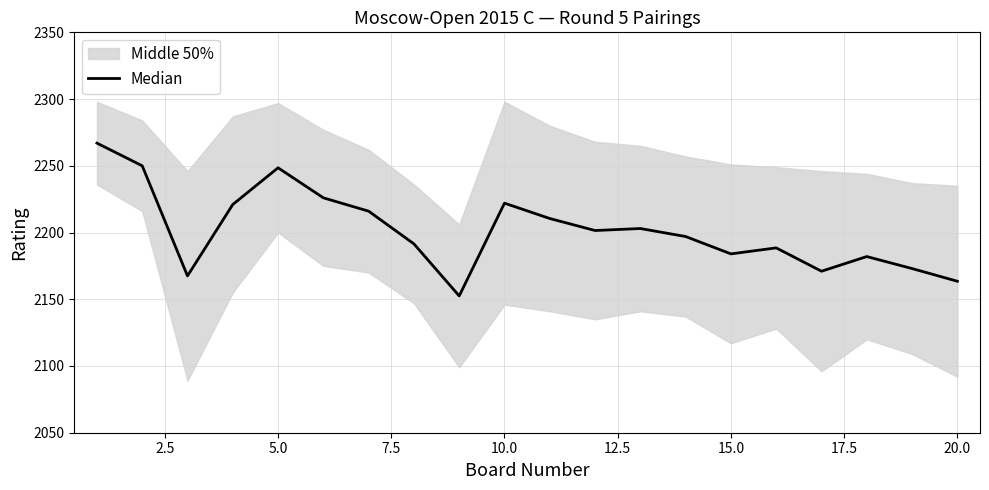

What is the value of the 5th point from the left?

2248.5